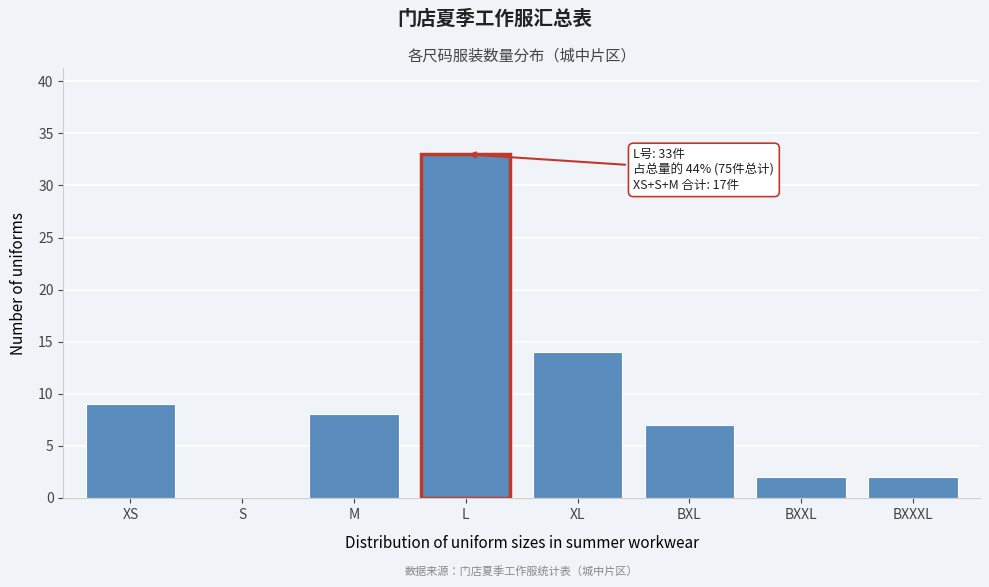

Reading right to left, extract all data points from this chart.

BXXXL=2	BXXL=2	BXL=7	XL=14	L=33	M=8	S=0	XS=9